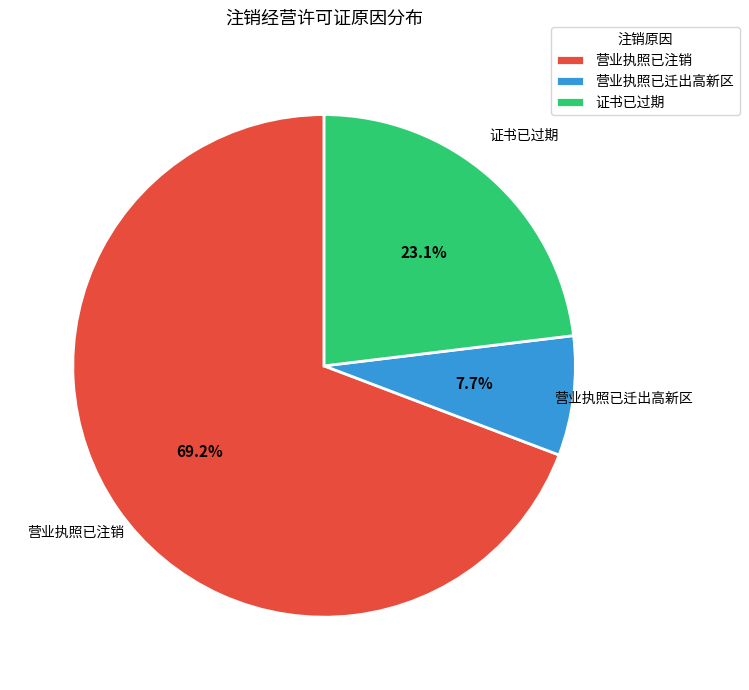

To the nearest percent, what is the average slice percentage?

33%